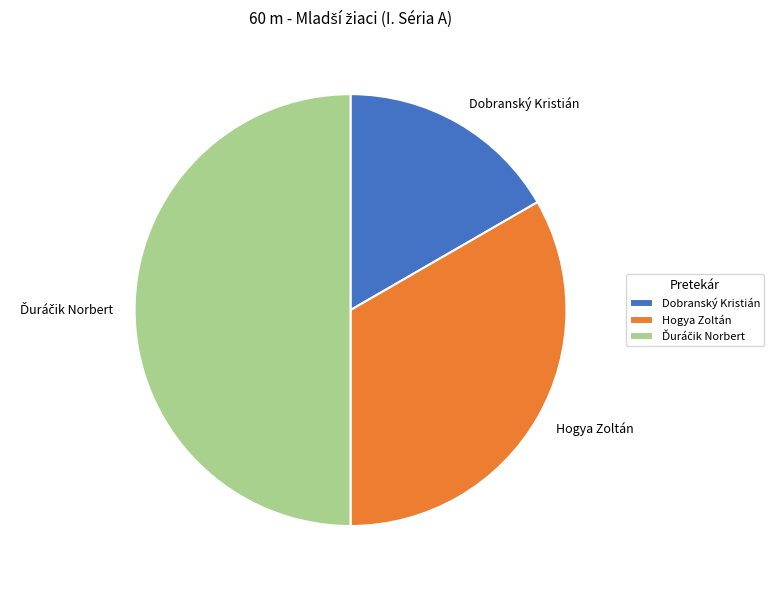

What is the smallest slice in the pie chart?

Dobranský Kristián